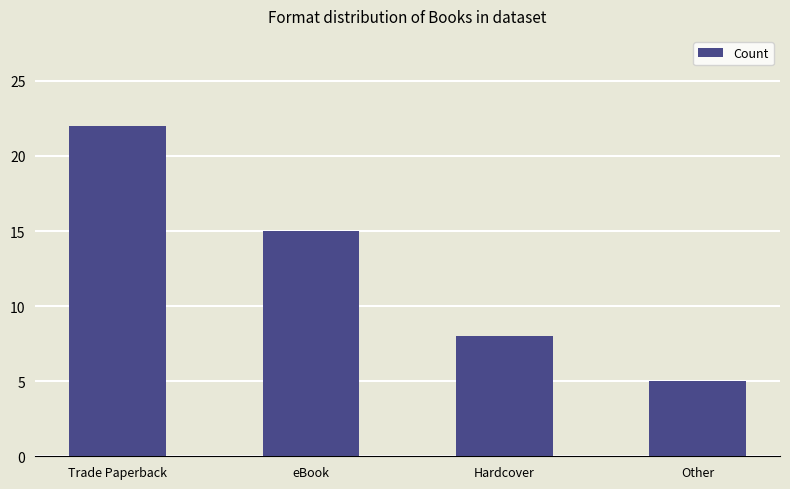

Between Other and Hardcover, which is larger?

Hardcover